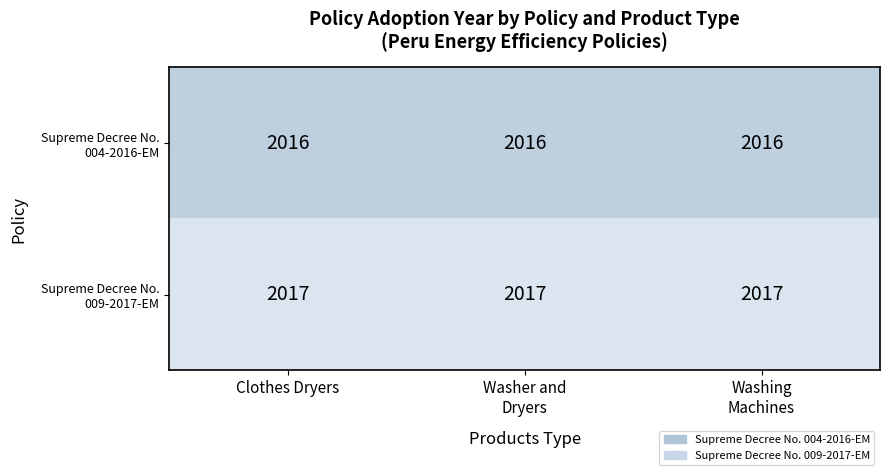

At how many categories does at least one series exceed 2016?

3